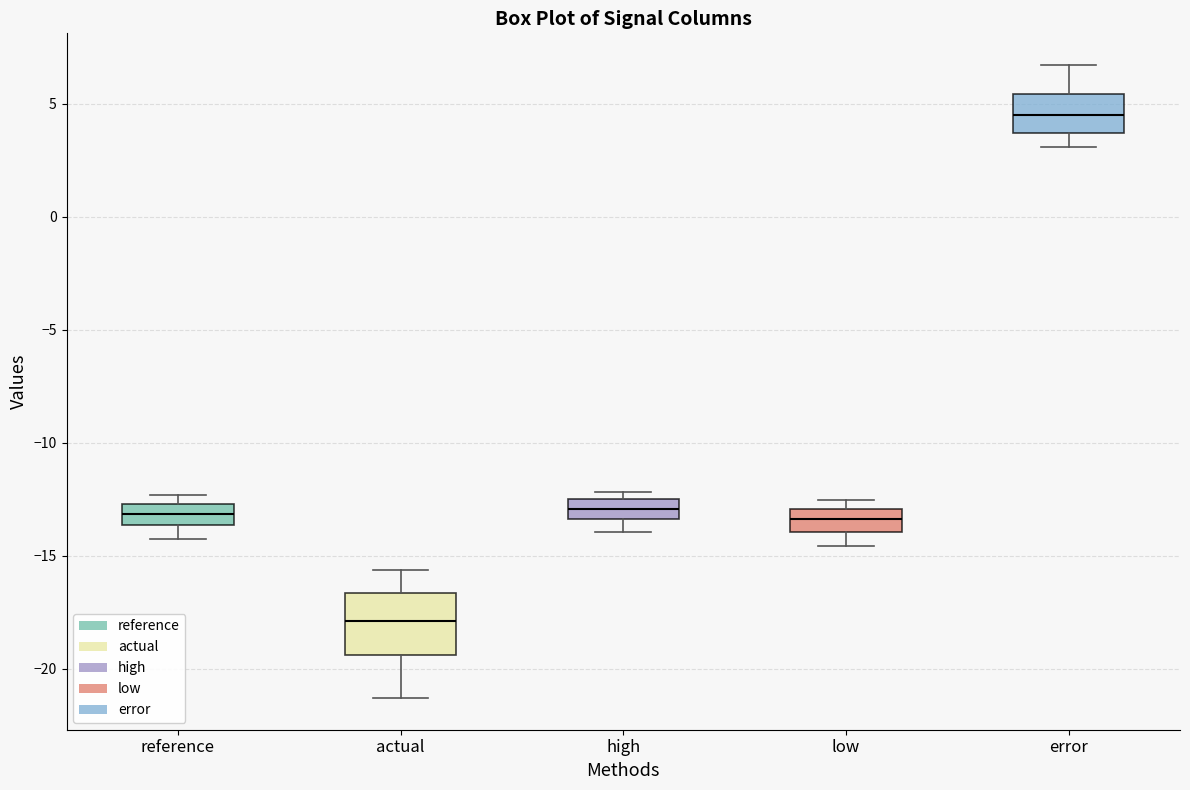

Reading left to right, transcribe this box plot: for each box, give where its median line is, the range the box spans, and where its two whiskers end, as read against the y-axis. The values are not printed on the chart, so give them approximately, as read against the axis.

reference: median -13.0, box -13.5 to -12.5, whiskers -14.5 to -12.5 (just above the box's upper edge)
actual: median -18.0, box -19.5 to -16.5, whiskers -21.5 to -15.5
high: median -13.0, box -13.5 to -12.5, whiskers -14.0 to -12.0
low: median -13.5, box -14.0 to -13.0, whiskers -14.5 to -12.5
error: median 4.5, box 3.5 to 5.5, whiskers 3.0 to 6.5